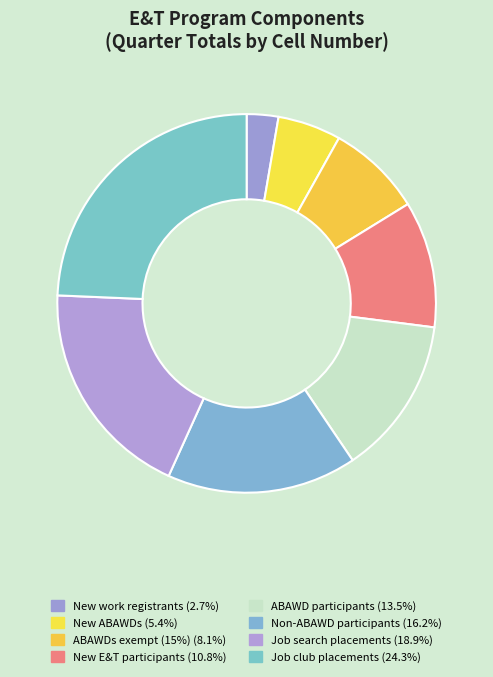

Count the number of slices in the pie.

8